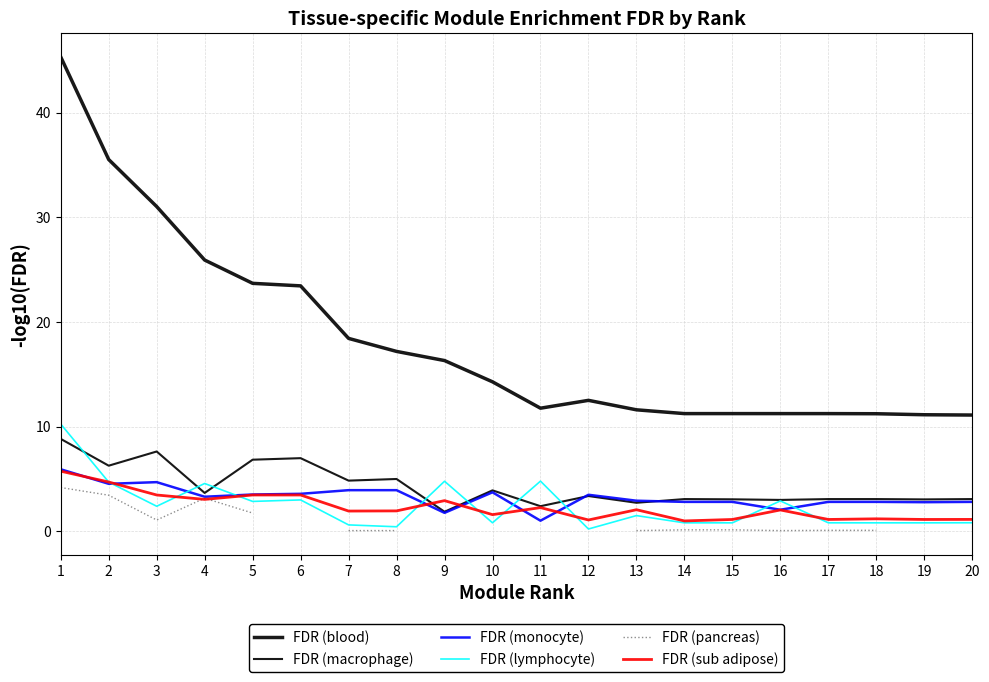

Where is FDR (monocyte) nearest to the value 3?

13